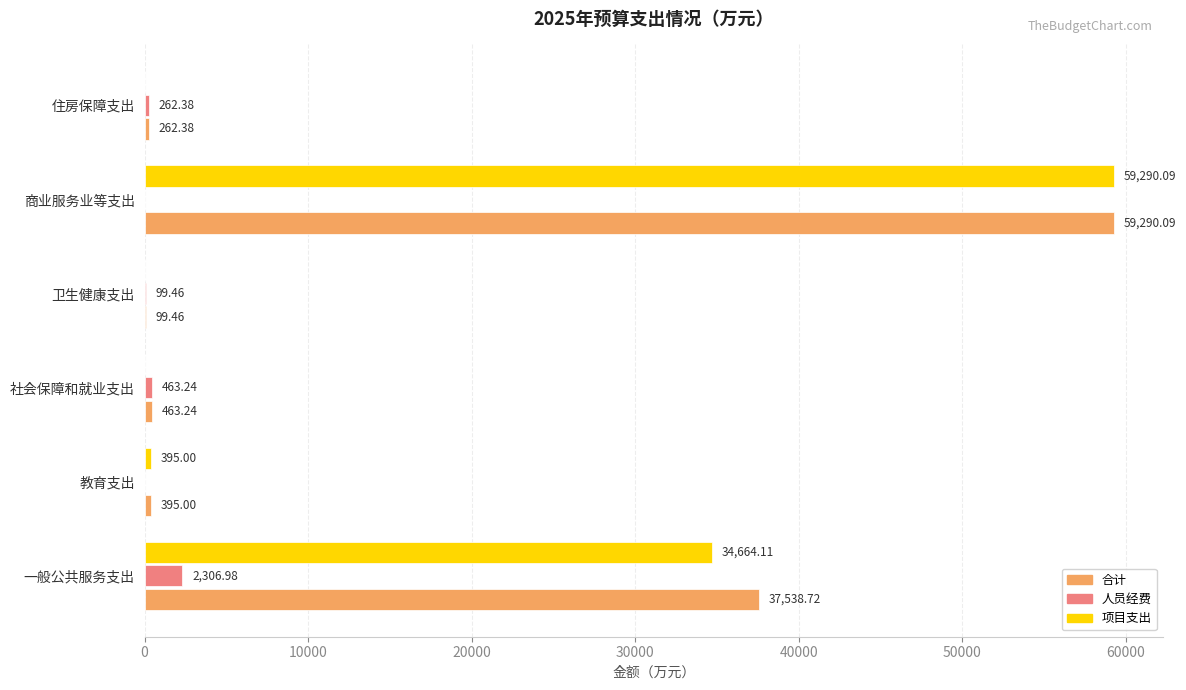

What is the sum of all 项目支出 values?

94349.2